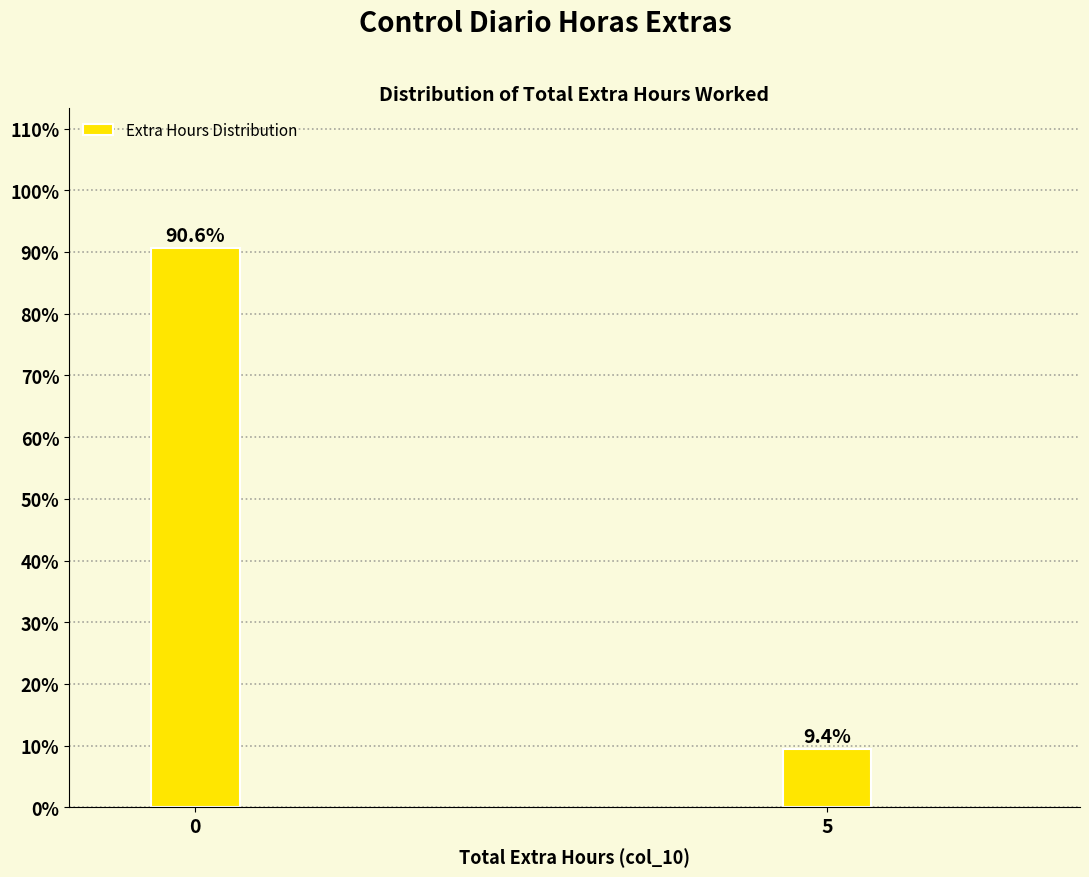

Reading left to right, transcribe all the data shown in this chart.

90.6	9.4